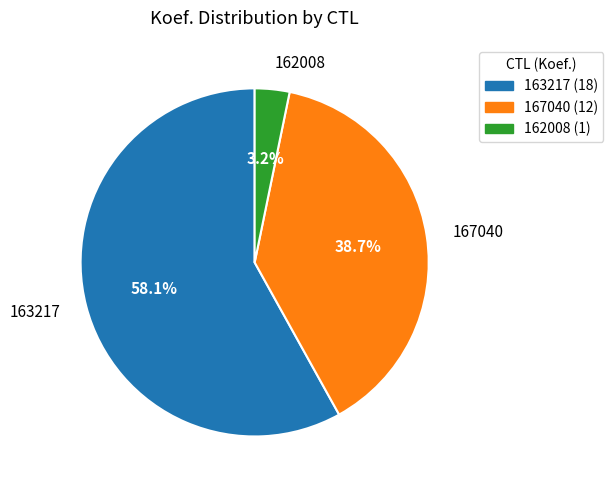

Which slice is the largest?

163217